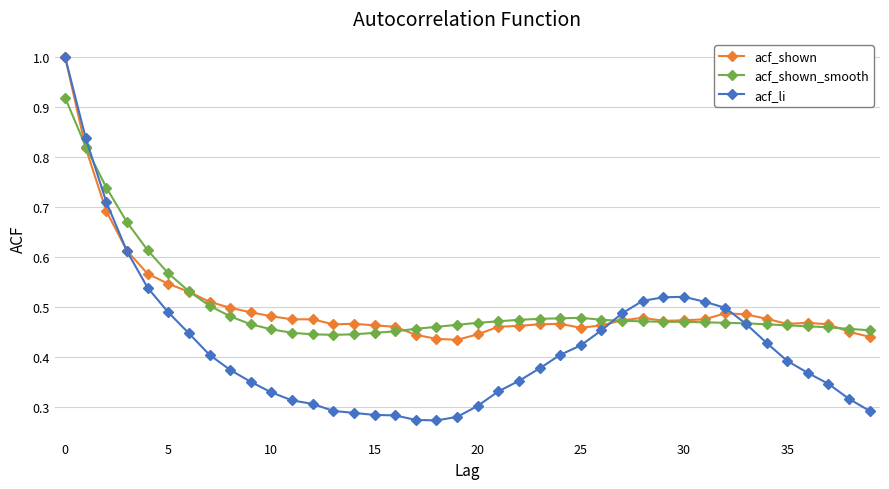

Which series ends up on top after the final intersection of acf_li and acf_shown?

acf_shown